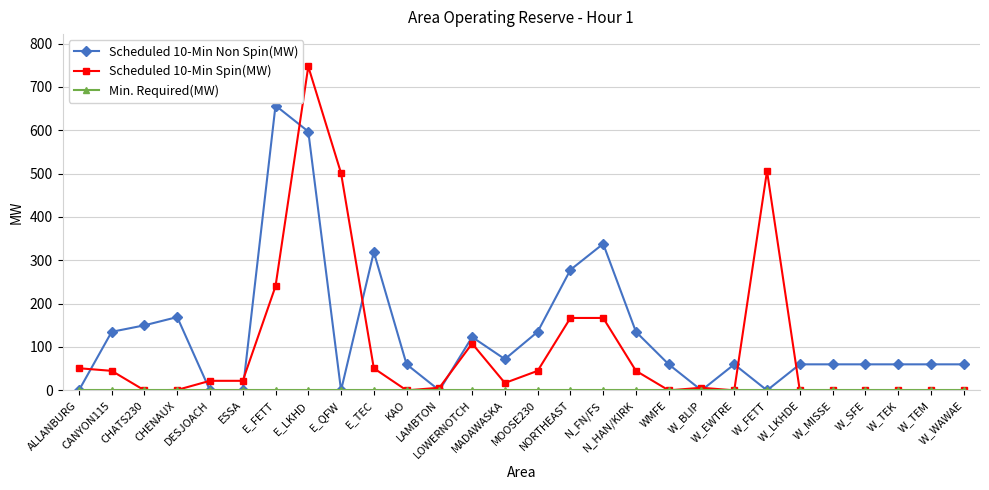

True or false: Scheduled 10-Min Spin(MW) has more than 1 points higher than both neighbors.

True